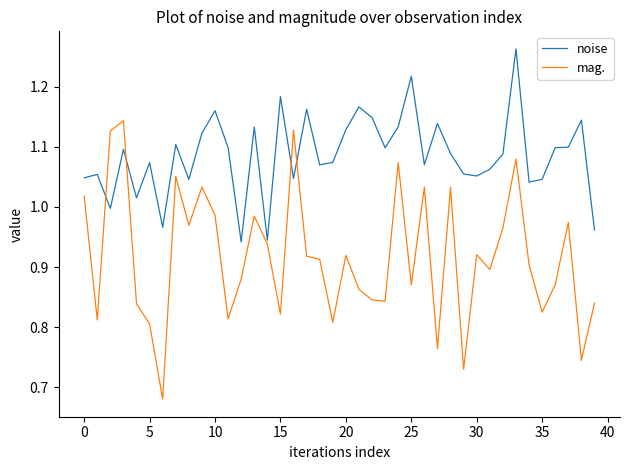

List the series in order of their overall mean, lowest first.

mag., noise